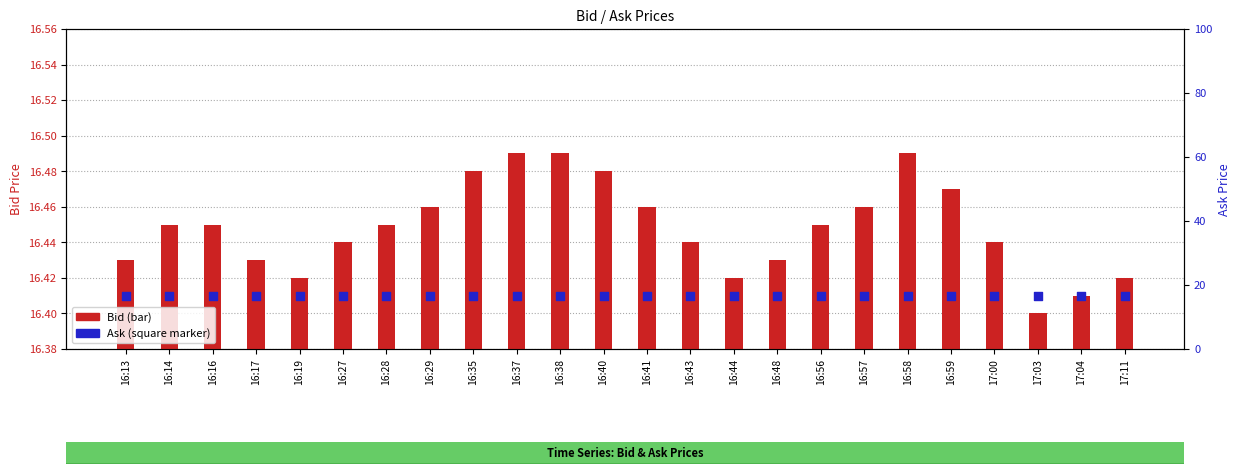

At how many categories does at least one series exceed 16?

24